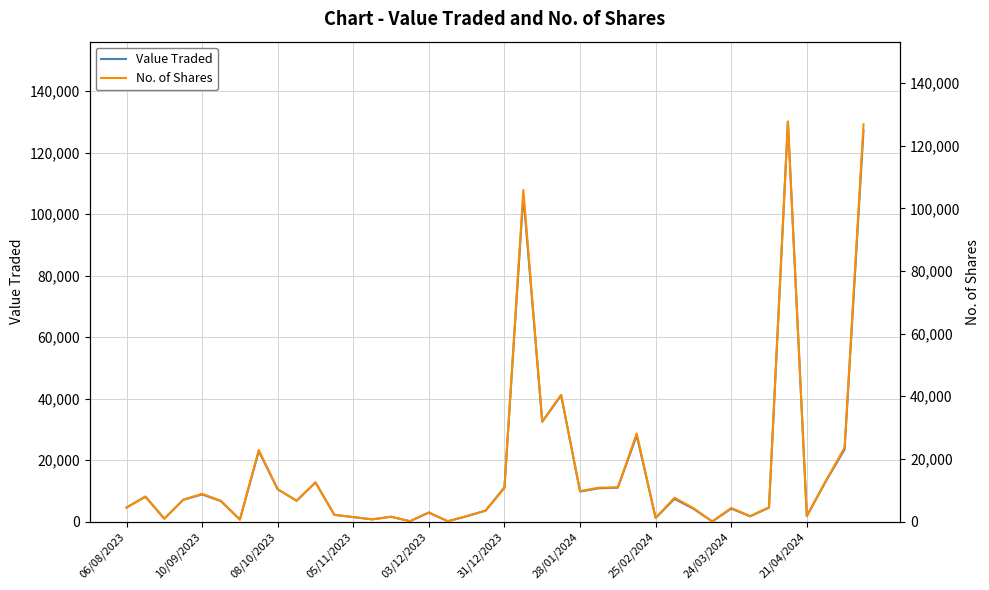

Read the Value Traded value at 05/11/2023.

1450